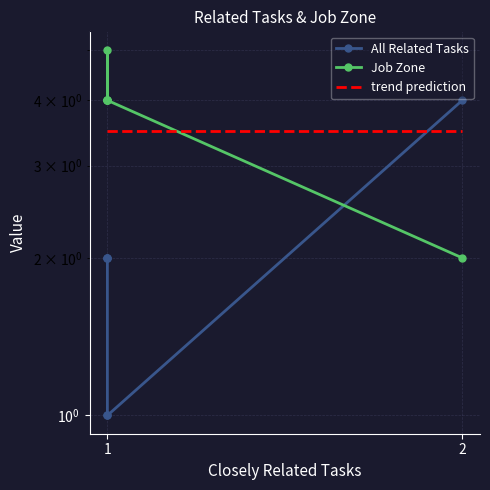

Which has a higher value, 1 or 1?

1